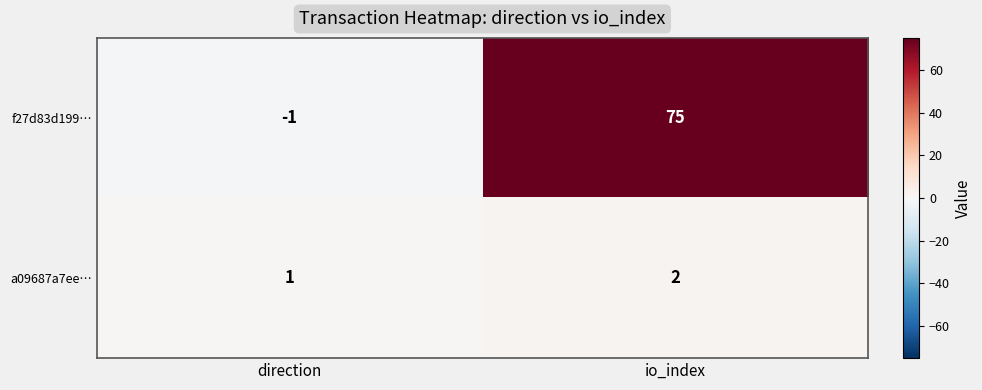

The value of a09687a7ee… at io_index is 2. True or false?

True